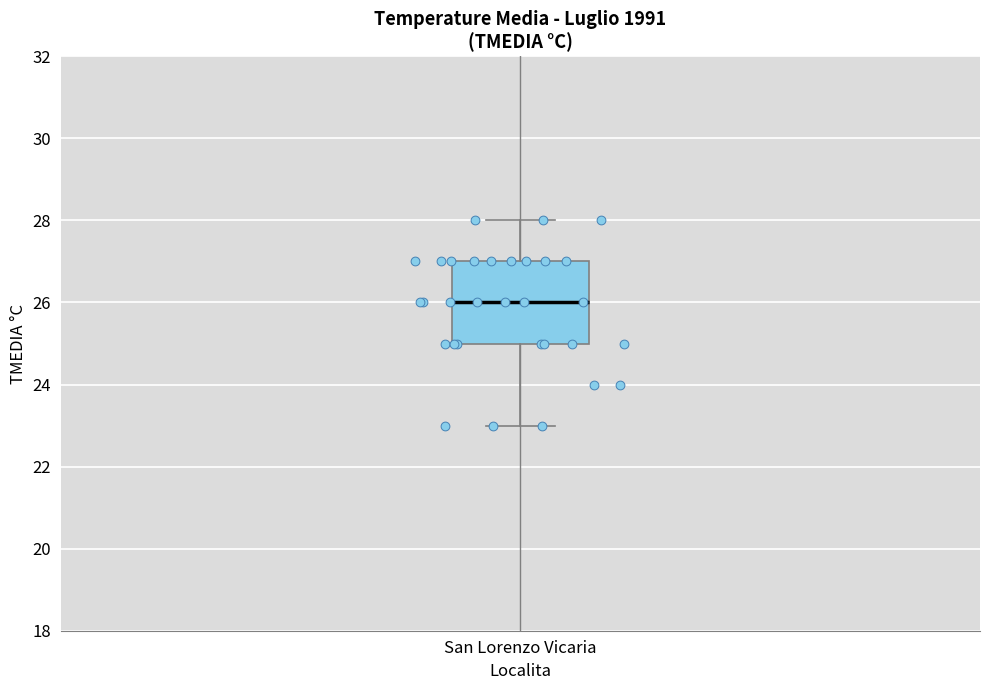

Read this box plot against the y-axis: the position of the median line, the range covered by the box, and the ends of both whiskers. The values are not printed on the chart, so give them approximately, as read against the axis.

median 26, box 25 to 27, whiskers 23 to 28